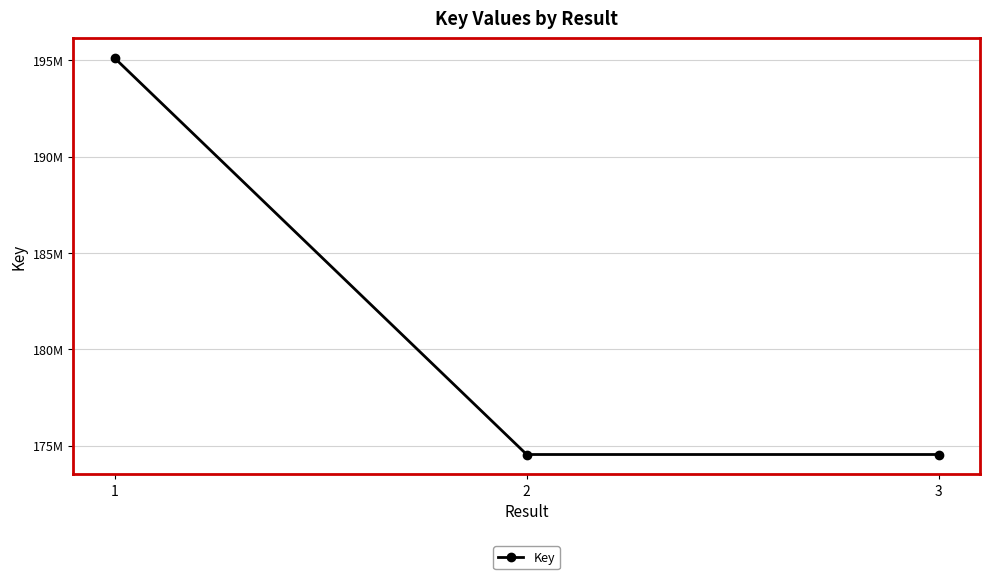

Does the chart have visible grid lines?

Yes